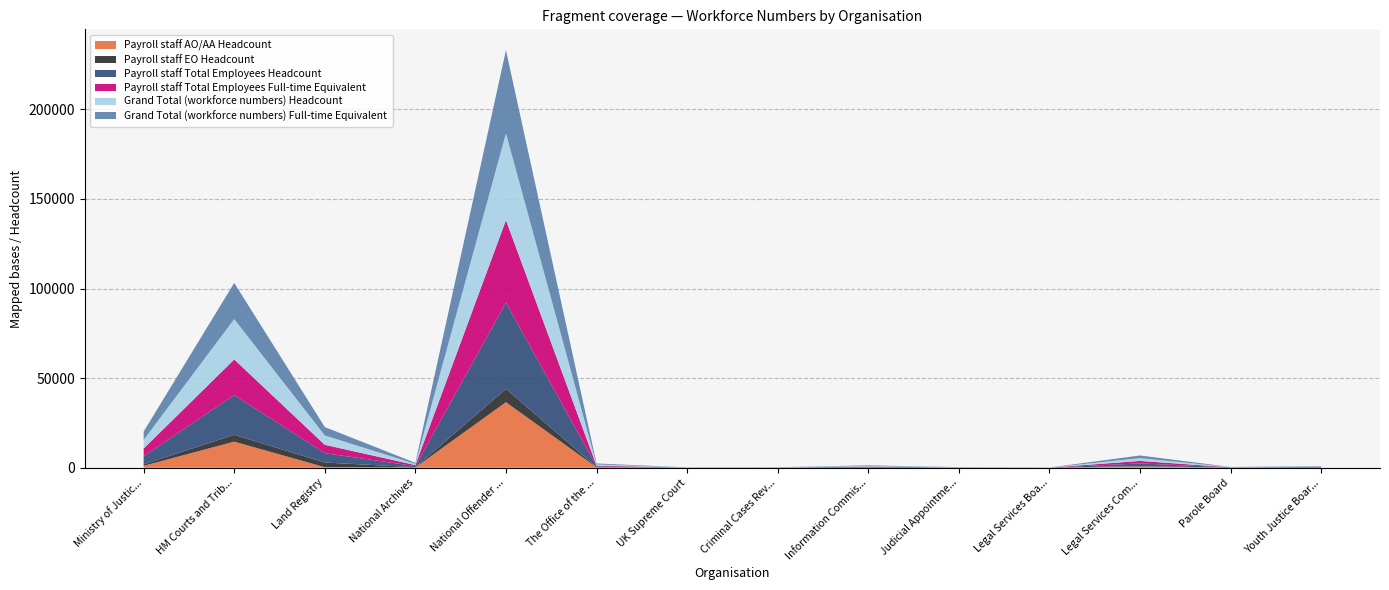

Reading right to left, transcribe all the data shown in this chart.

Payroll staff AO/AA Headcount: 19.0	26.0	709.0	0.0	12.0	0.0	0.0	5.0	249.0	36570.0	189.0	312.0	14567.0	1085.0
Payroll staff EO Headcount: 41.0	45.0	251.0	0.0	19.0	0.0	0.0	17.0	107.0	7414.0	122.0	2598.0	3820.0	832.0
Payroll staff Total Employees Headcount: 226.0	93.0	1459.0	33.0	79.0	347.0	77.0	49.0	431.0	48106.0	618.0	5215.0	22188.0	4484.0
Payroll staff Total Employees Full-time Equivalent: 218.9	90.6	1385.5	32.7	76.8	321.3	70.5	48.1	405.2	46035.8	585.2	4682.1	19854.5	4301.7
Grand Total (workforce numbers) Headcount: 245.0	95.0	1561.0	33.0	79.0	351.0	79.0	49.0	646.0	48455.0	632.0	5217.0	22520.0	4842.0
Grand Total (workforce numbers) Full-time Equivalent: 237.7	92.6	1485.5	32.7	76.8	324.8	72.5	48.1	553.2	46384.8	598.0	4684.1	20186.7	4660.1